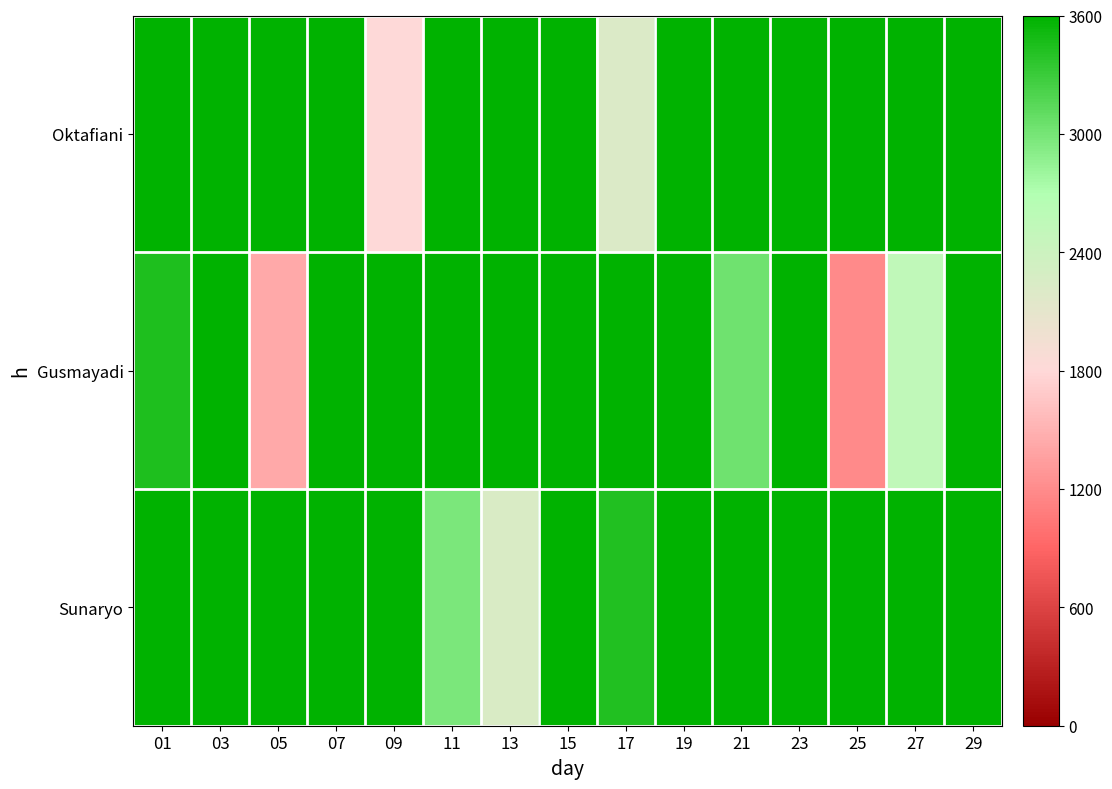

What is the greatest value displayed?

12611.0